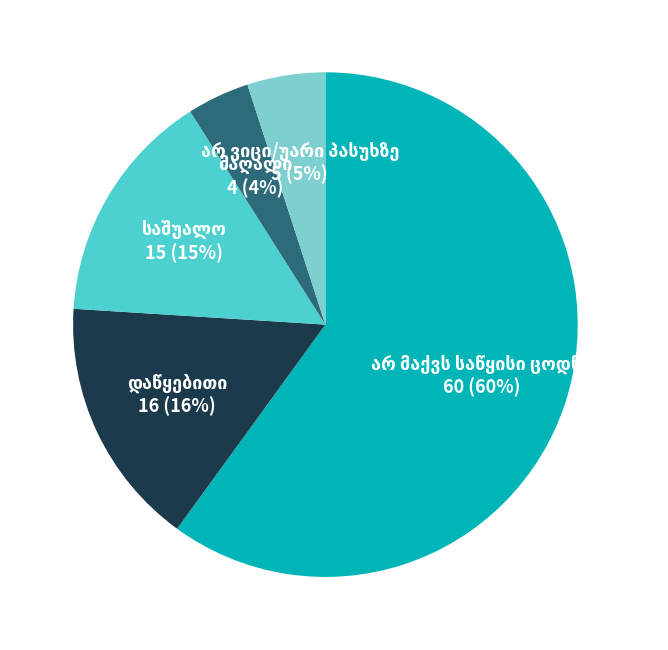

Is there any slice that represents more than half of the pie?

Yes